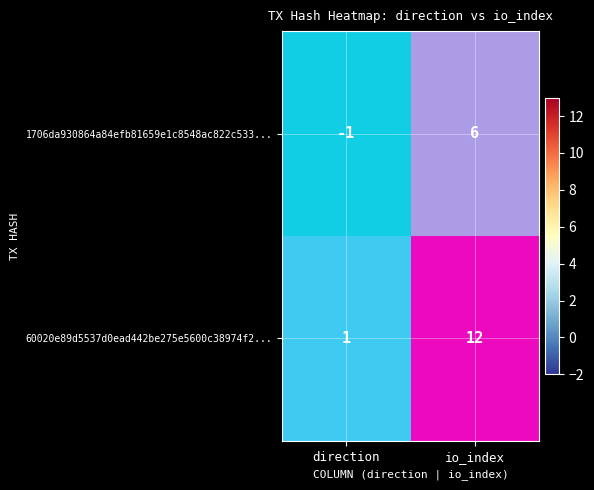

Which category has the lowest value in the 60020e89d5537d0ead442be275e5600c38974f2... series?

direction